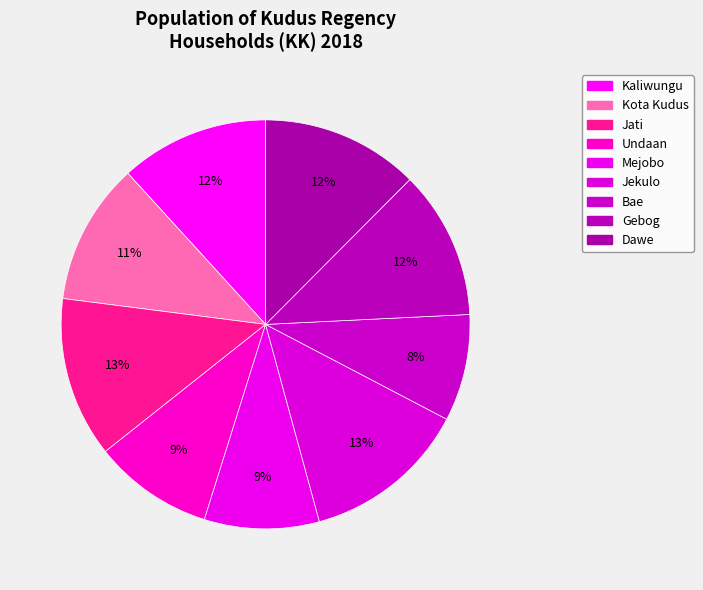

To the nearest percent, what is the combined percentage of Kota Kudus and Mejobo?

20%